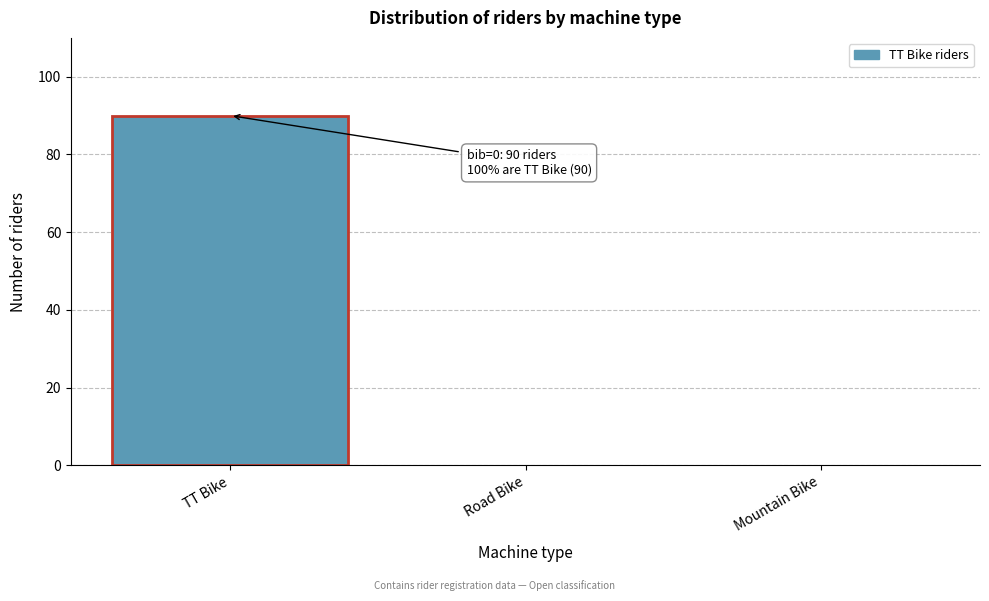

Reading right to left, what are all the values shown in this chart?

Mountain Bike=0	Road Bike=0	TT Bike=90